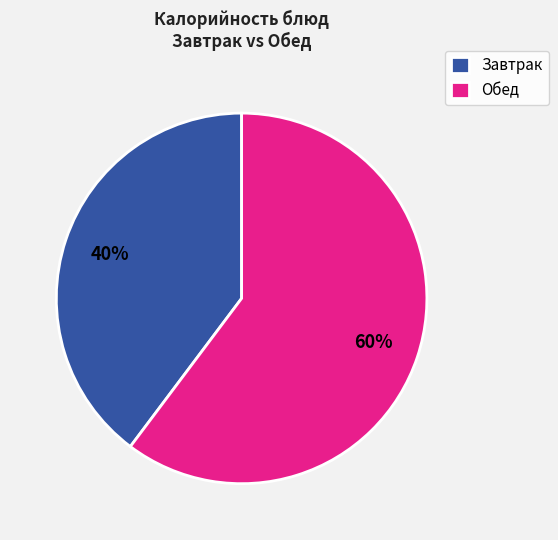

To the nearest percent, what portion does Завтрак represent?

40%